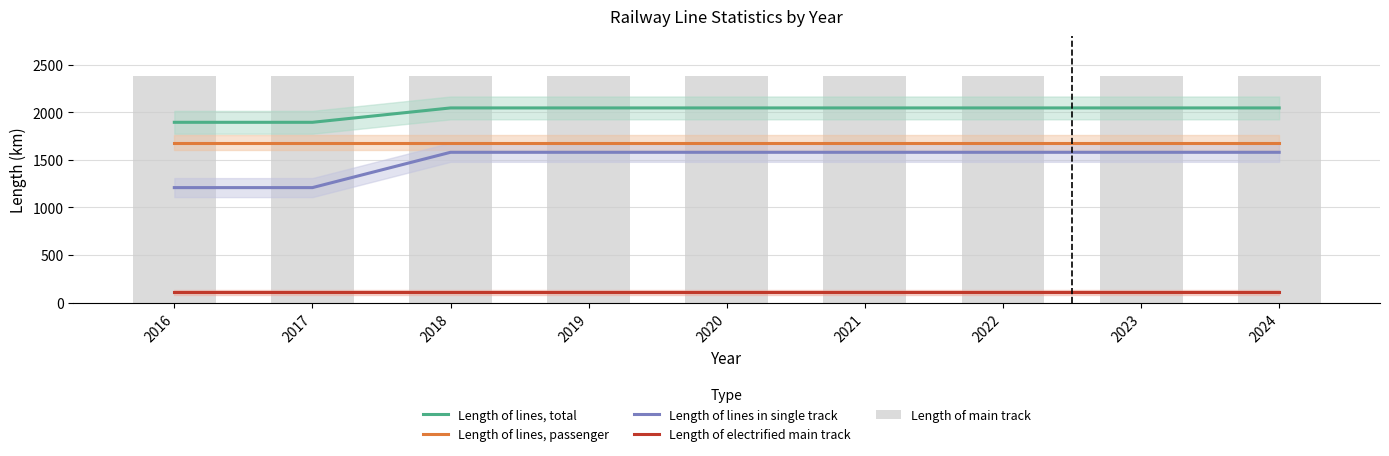

Which has a higher value, 2019 or 2016?

2019